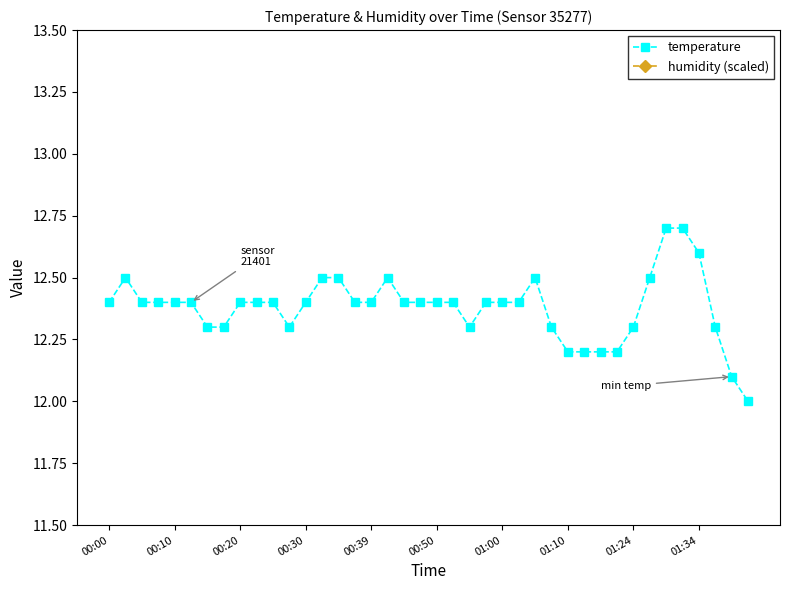

What is the label of the 18th point from the left?

17